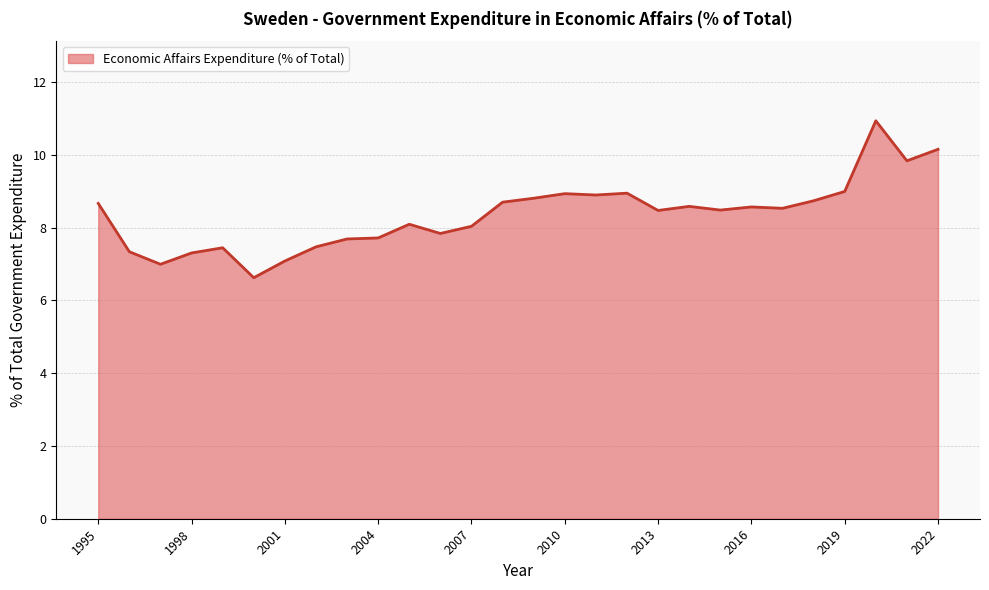

What is the smallest value displayed?

6.6